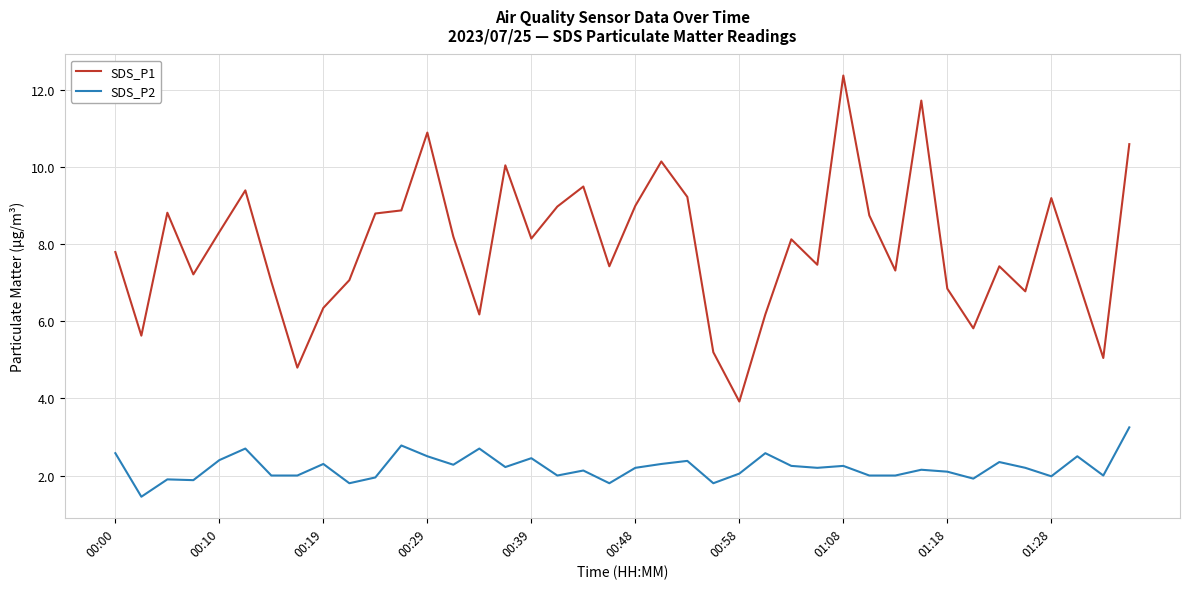

What is the difference between the maximum and minimum values in the SDS_P1 series?

8.5